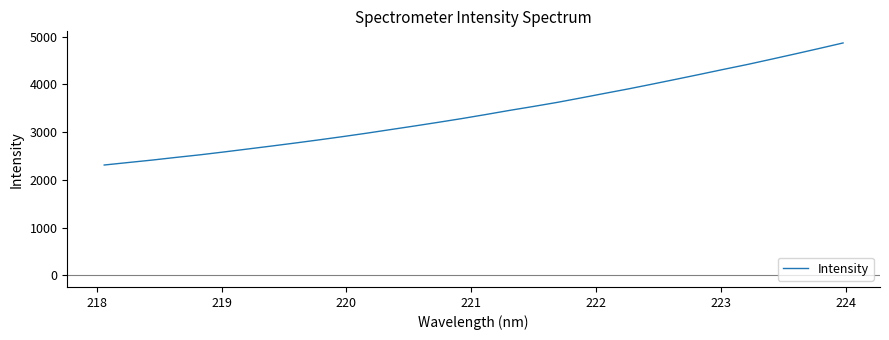

What is the minimum value shown in the chart?

2310.3